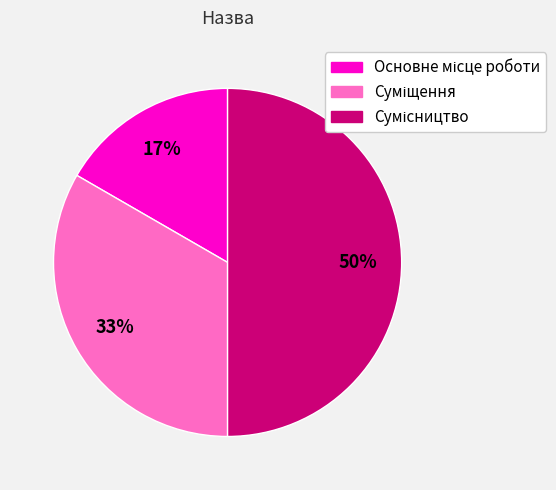

Count the number of slices in the pie.

3